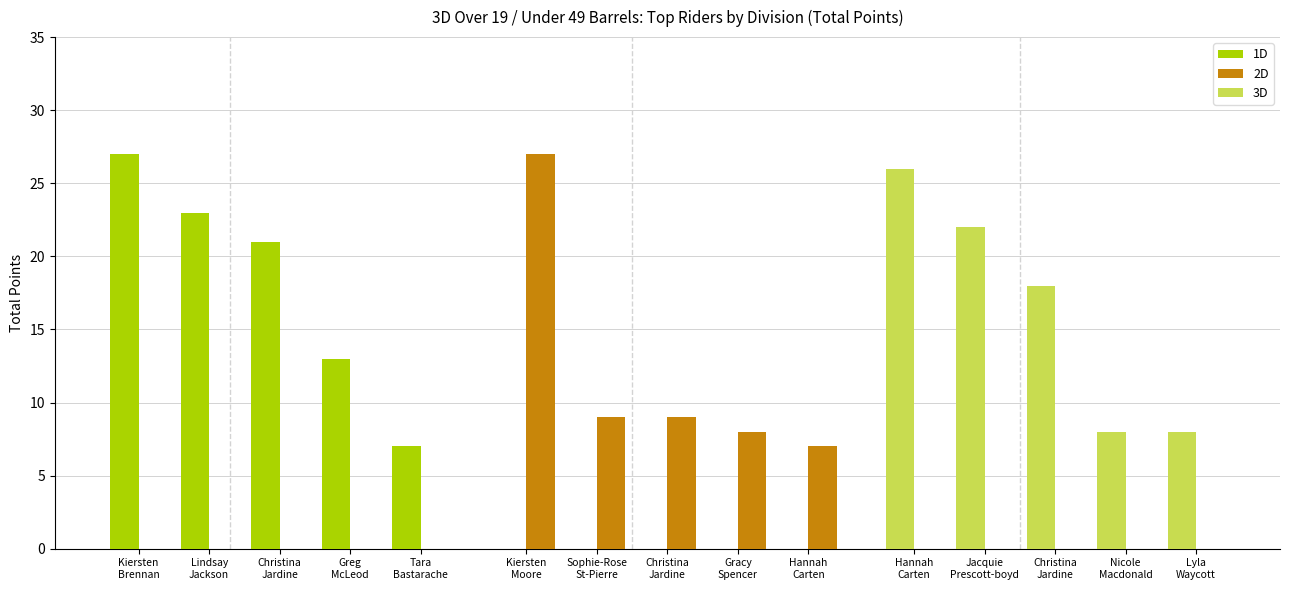

Reading left to right, extract all data points from this chart.

1D: 27	23	21	13	7
2D: 27	9	9	8	7
3D: 26	22	18	8	8